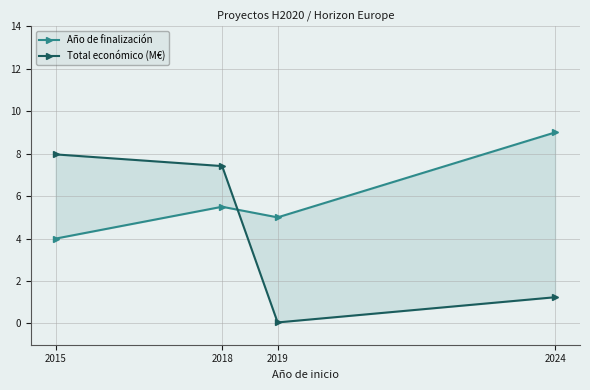

Where is Total económico (M€) nearest to the value 4?

2024